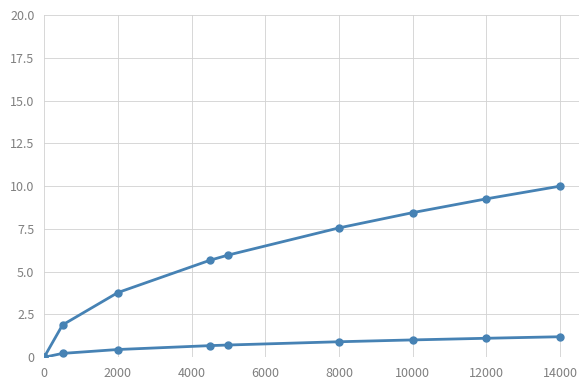

Does the chart have visible grid lines?

Yes